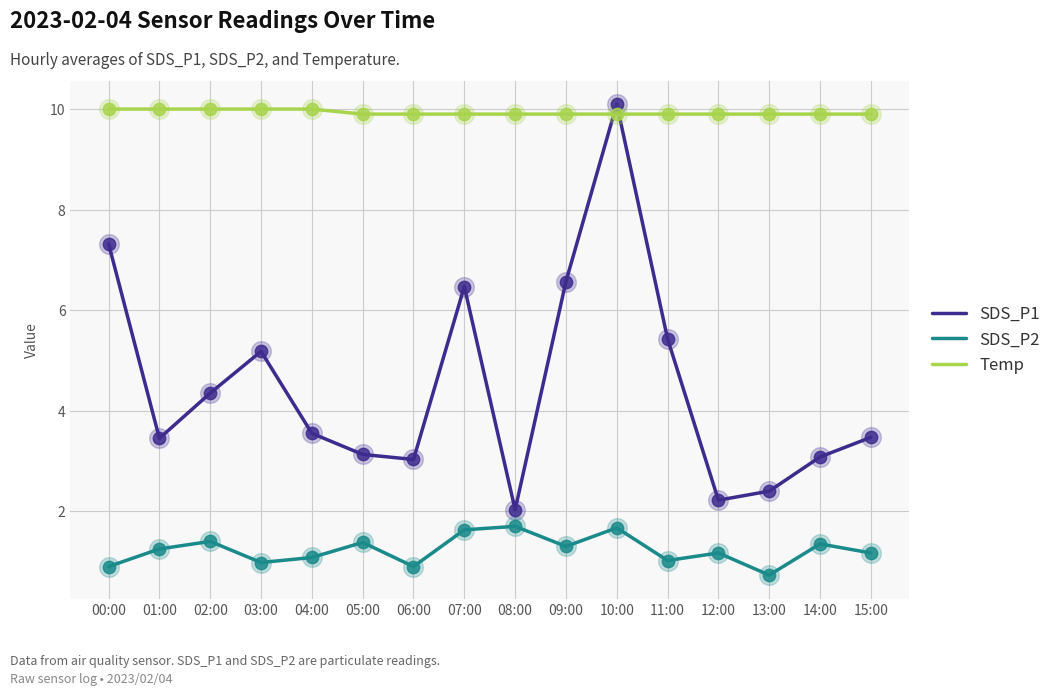

What is the total value across all series at 12:00?

13.3